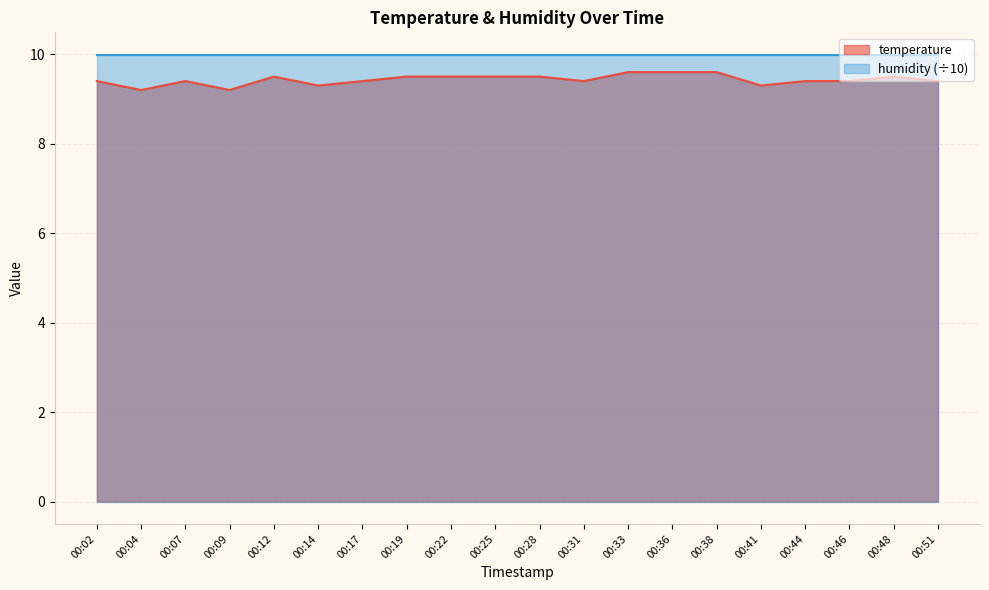

How many interior local peaks (higher than both neighbors) does the data have?

3